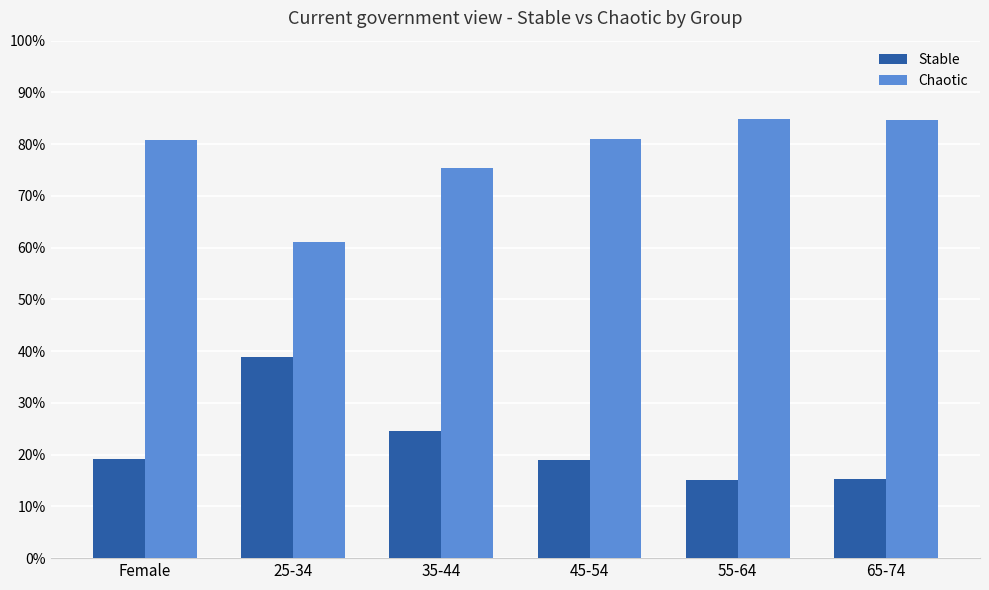

At which label does Chaotic reach its peak?

55-64